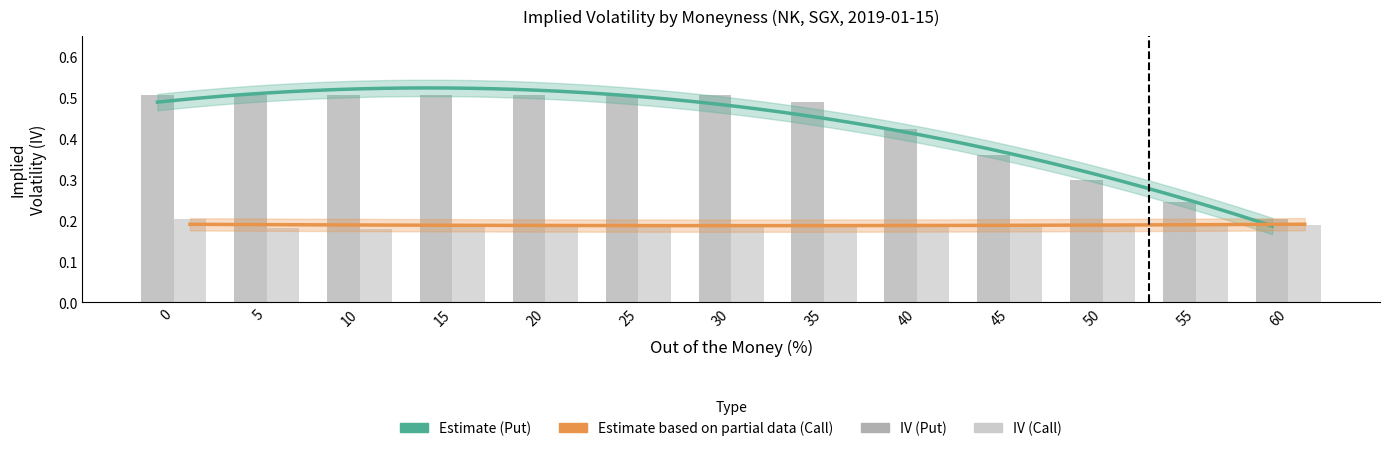

Which has a higher value, 25 or 40?

25